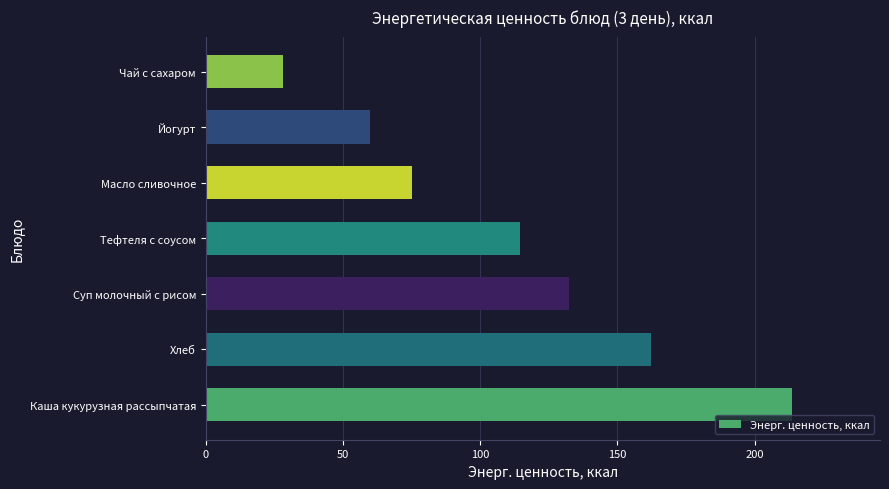

True or false: the data shows 301.4 at Каша кукурузная рассыпчатая.

False